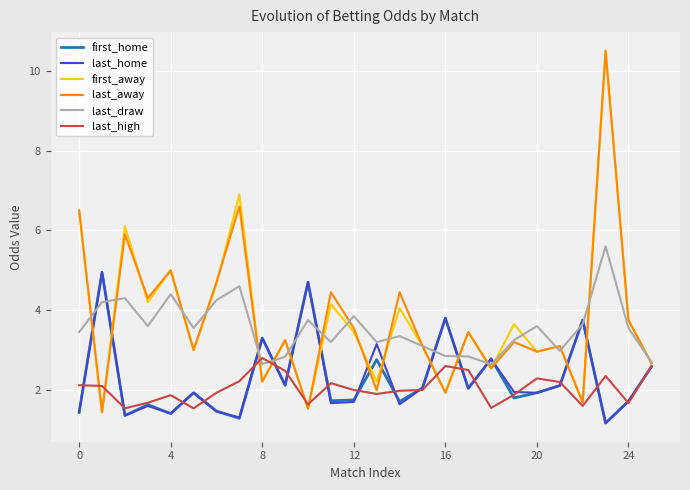

Does the chart have visible grid lines?

Yes